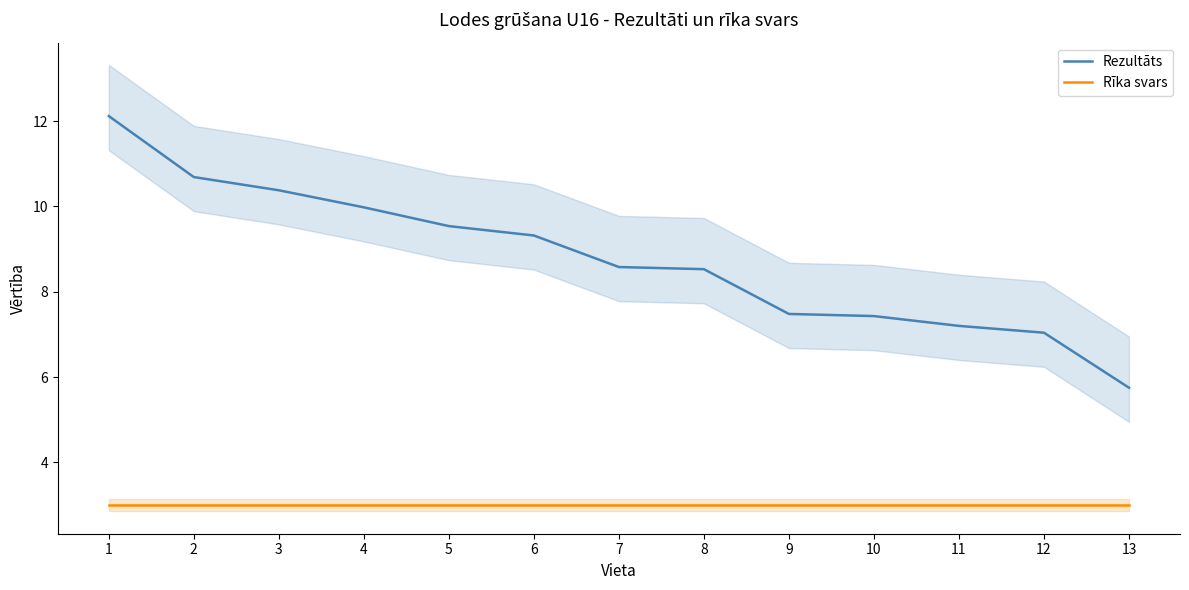

What is the average value of the Rezultāts series?

8.8